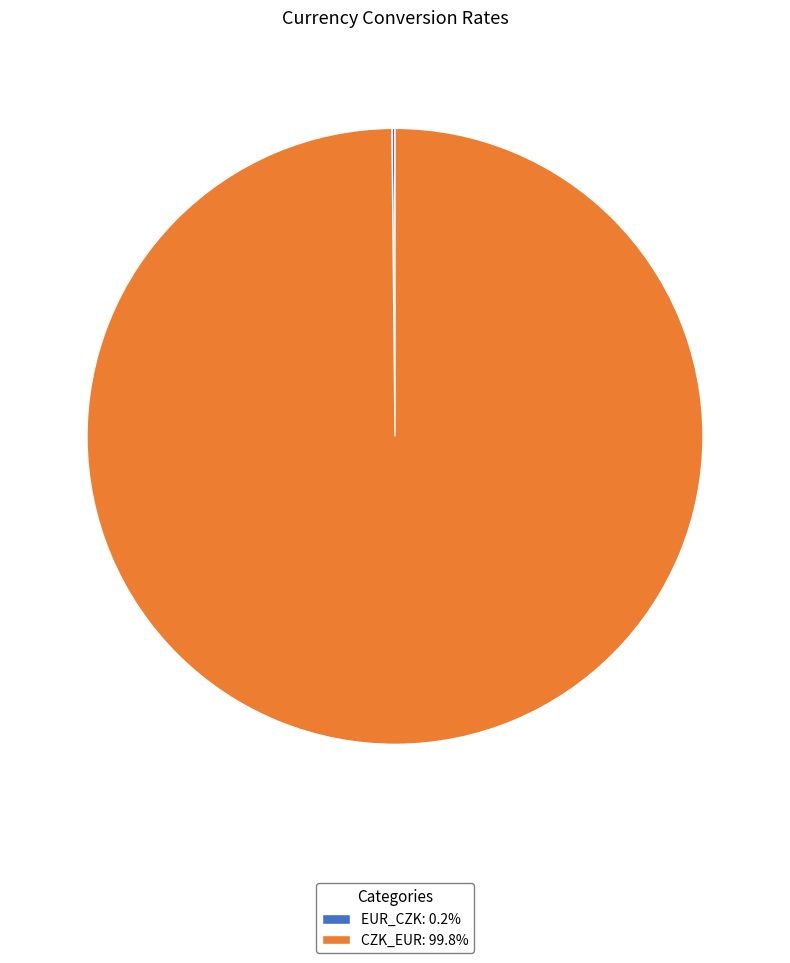

Is there any slice that represents more than half of the pie?

Yes